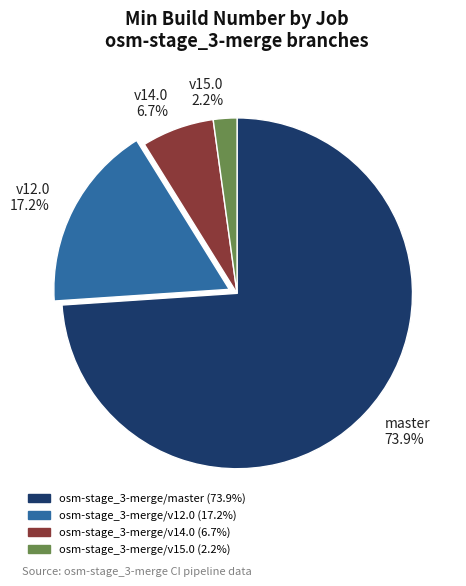

Between v14.0 6.7% and v15.0 2.2%, which is larger?

v14.0 6.7%